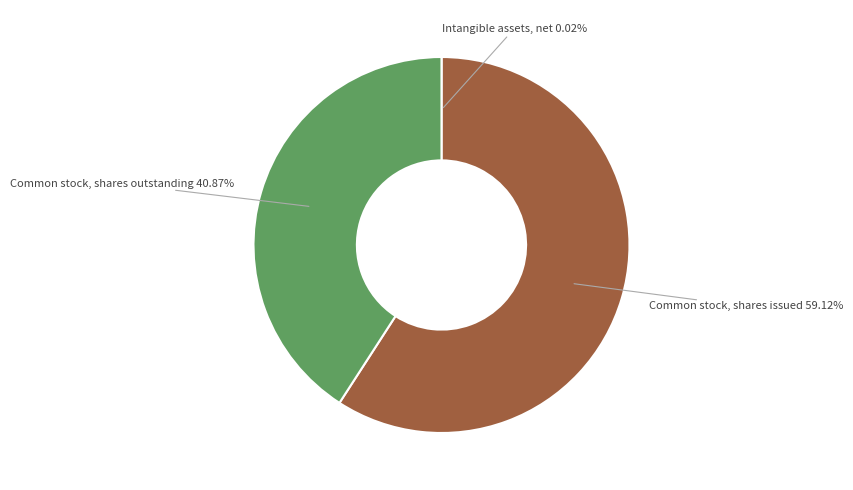

The Common stock, shares outstanding slice represents 27% of the pie. True or false?

False